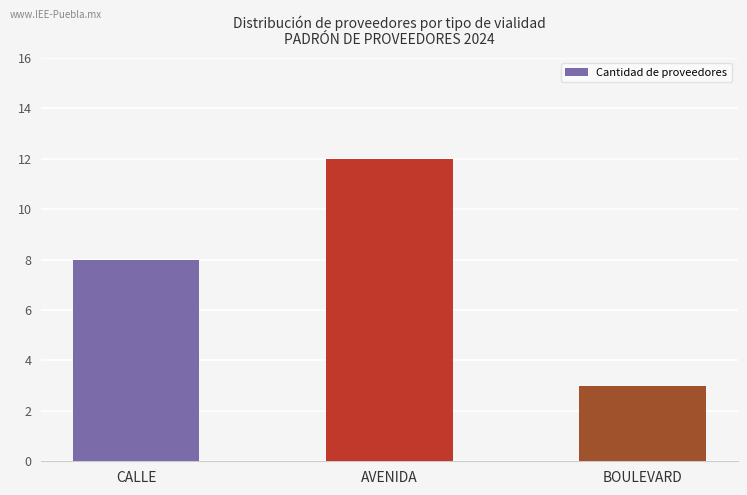

Reading left to right, extract all data points from this chart.

8	12	3